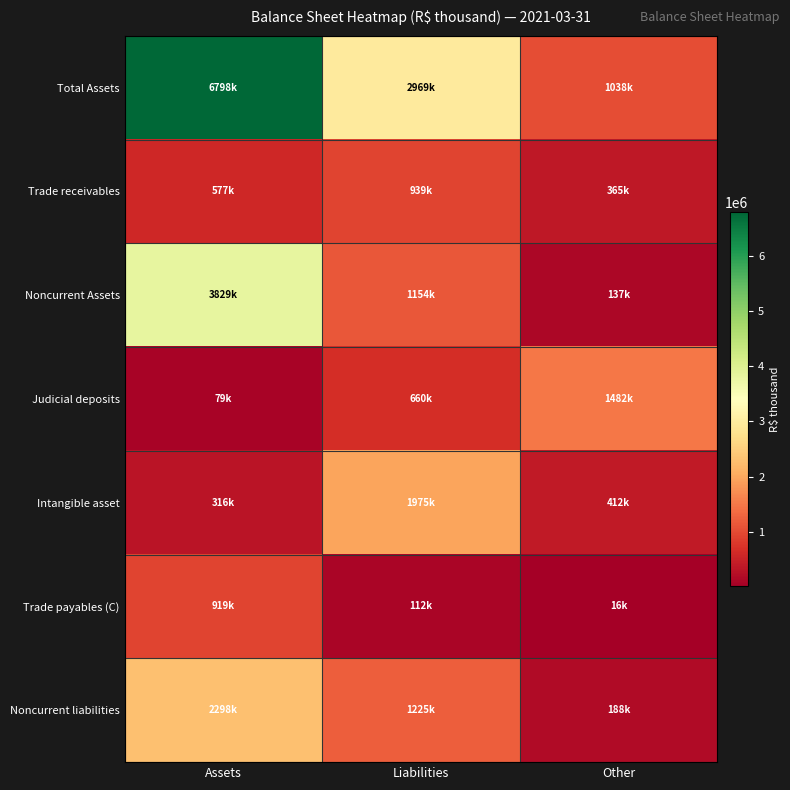

Which has a higher value, Liabilities or Assets?

Assets